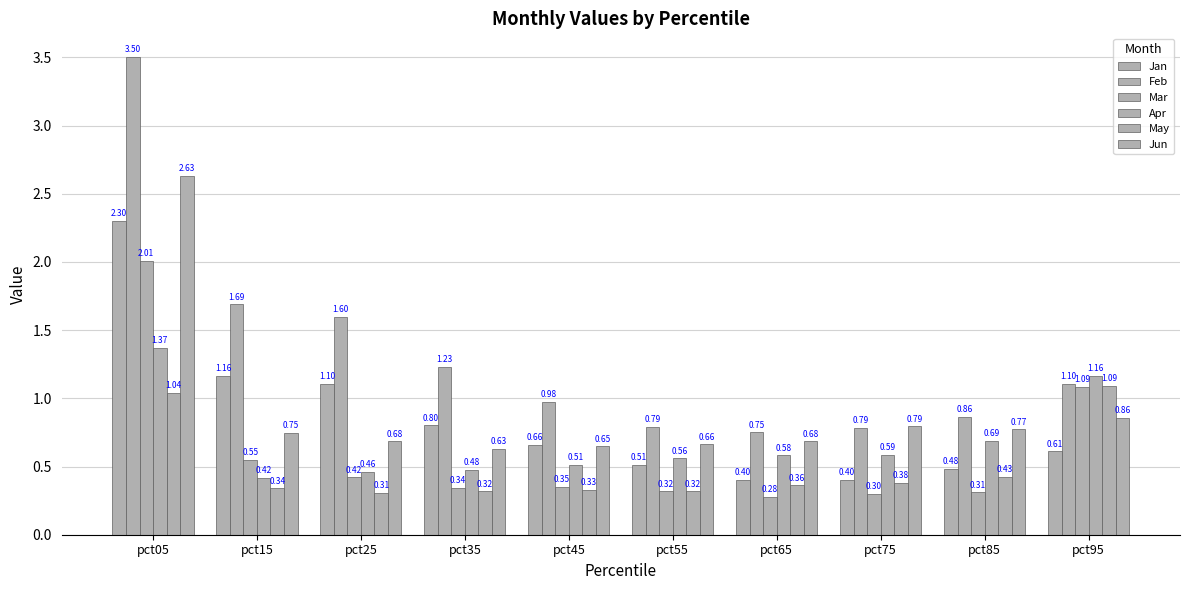

What is the difference between the highest and lowest values at pct15?

1.3